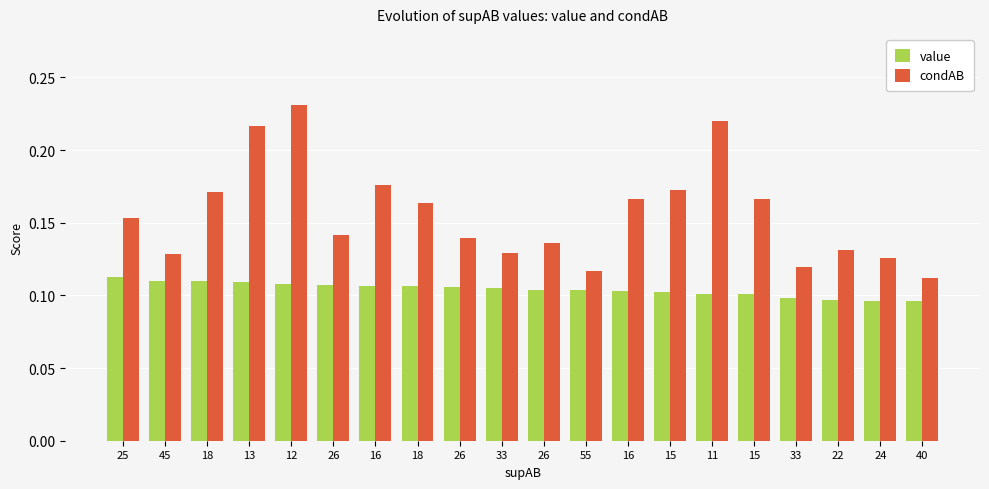

Count the condAB values in the range 0 to 1.

20